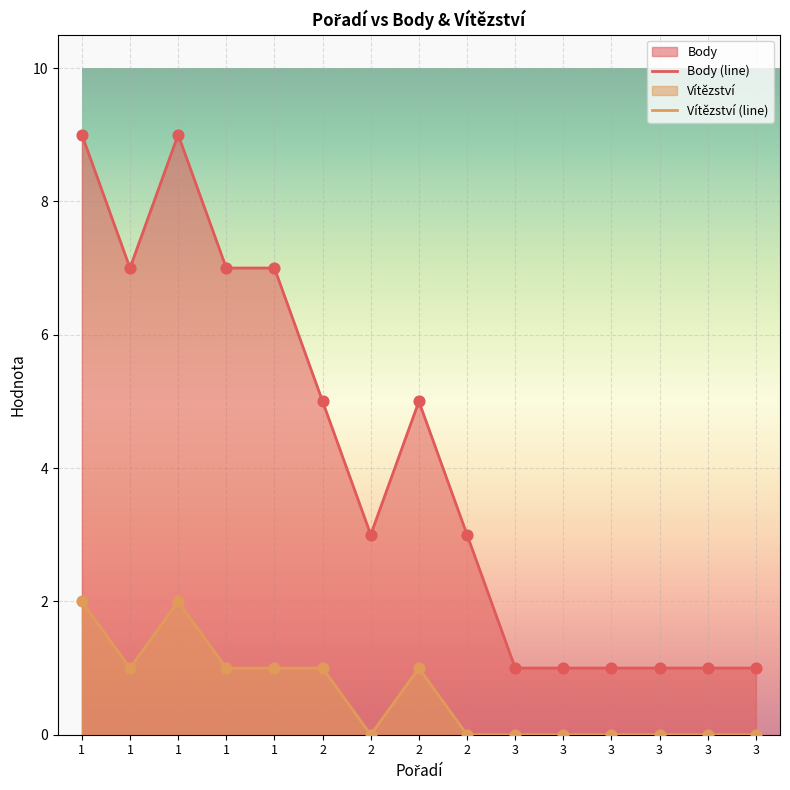

At which category is the sum across all series the highest?

1